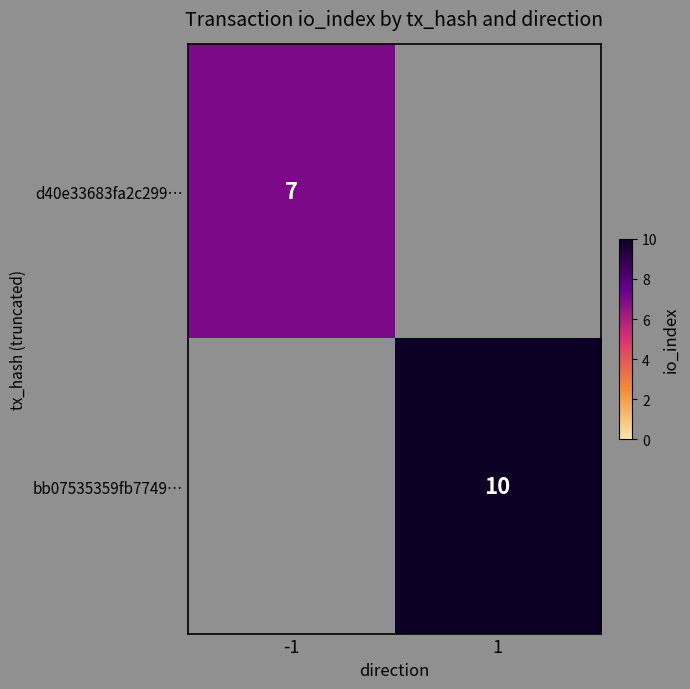

Count the number of data series in this chart.

2